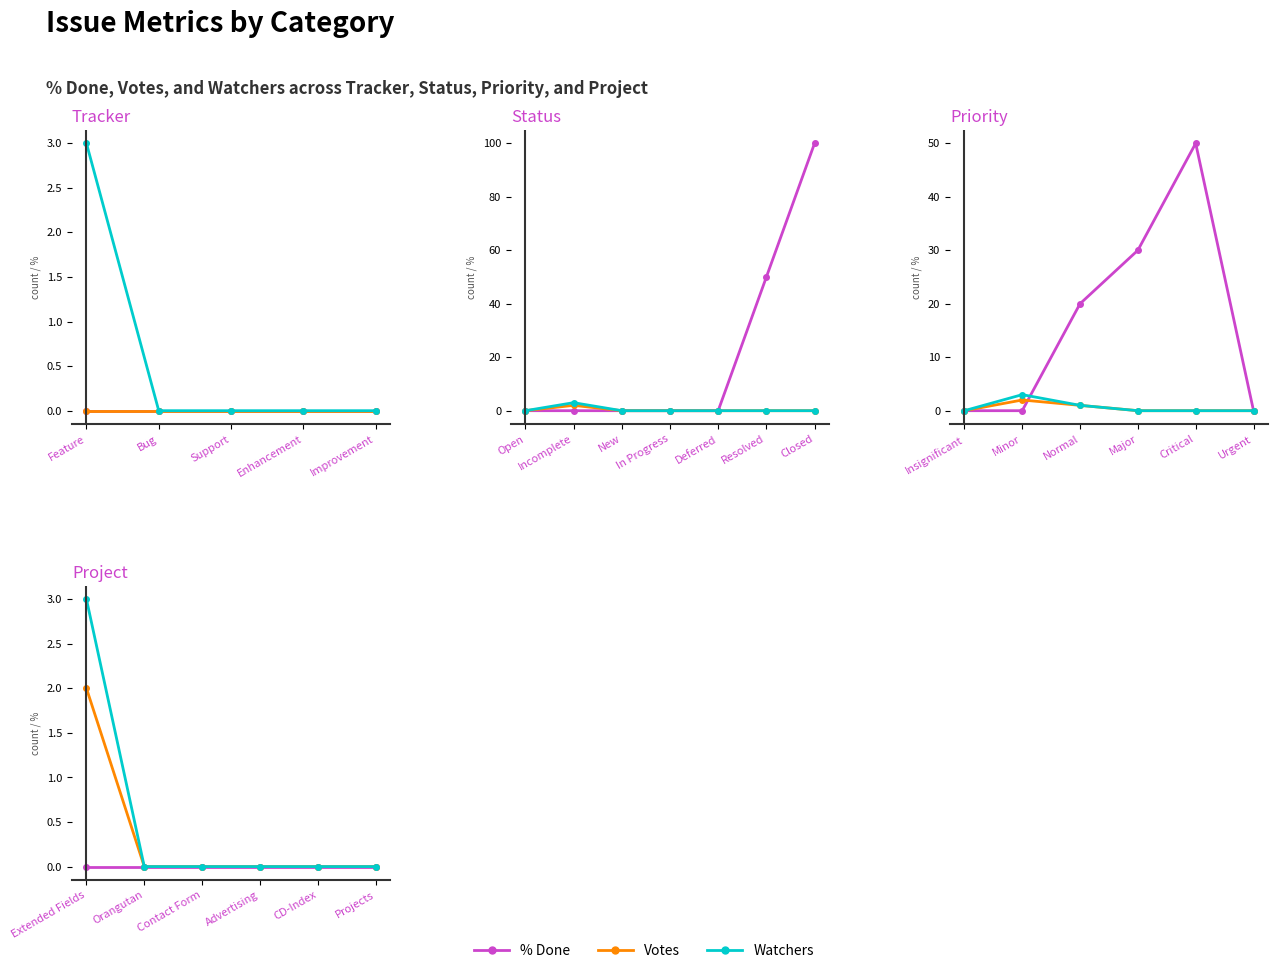

Is it true that Watchers equals 0 at Advertising?

True